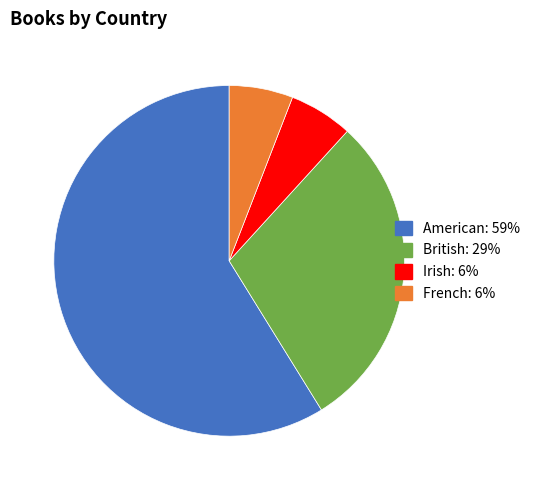

Which category has the biggest portion of the pie?

American